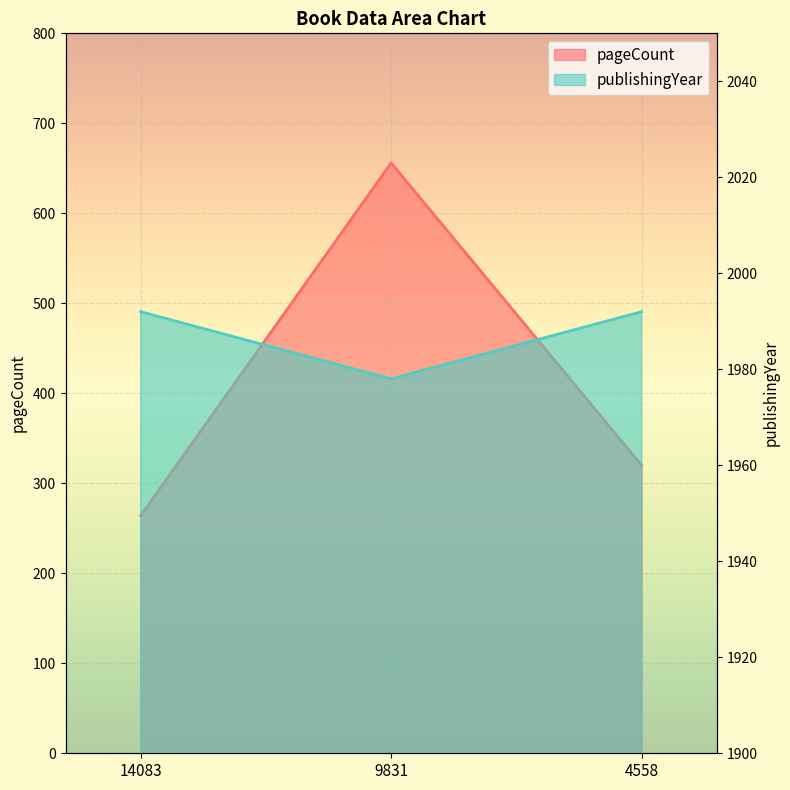

What is the difference between the pageCount values at 4558 and 9831?

336